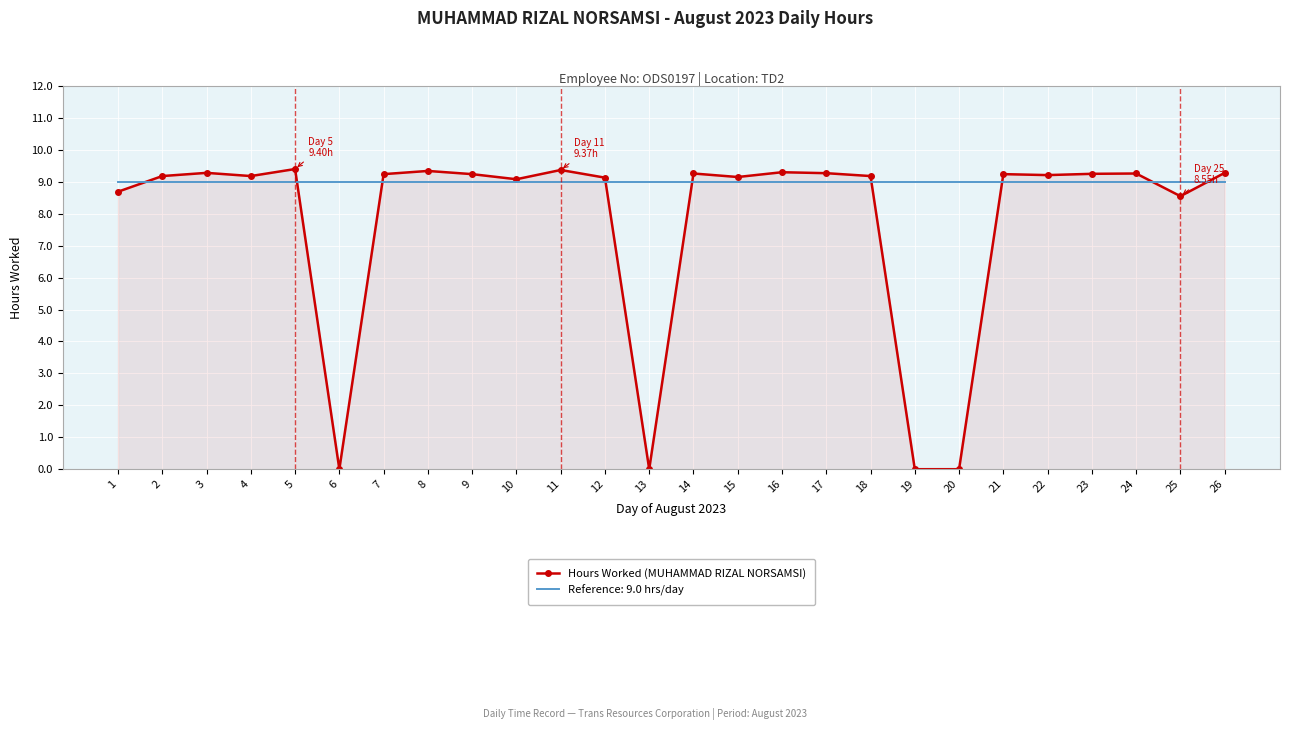

What is the highest value of the Reference: 9.0 hrs/day series?

9.0